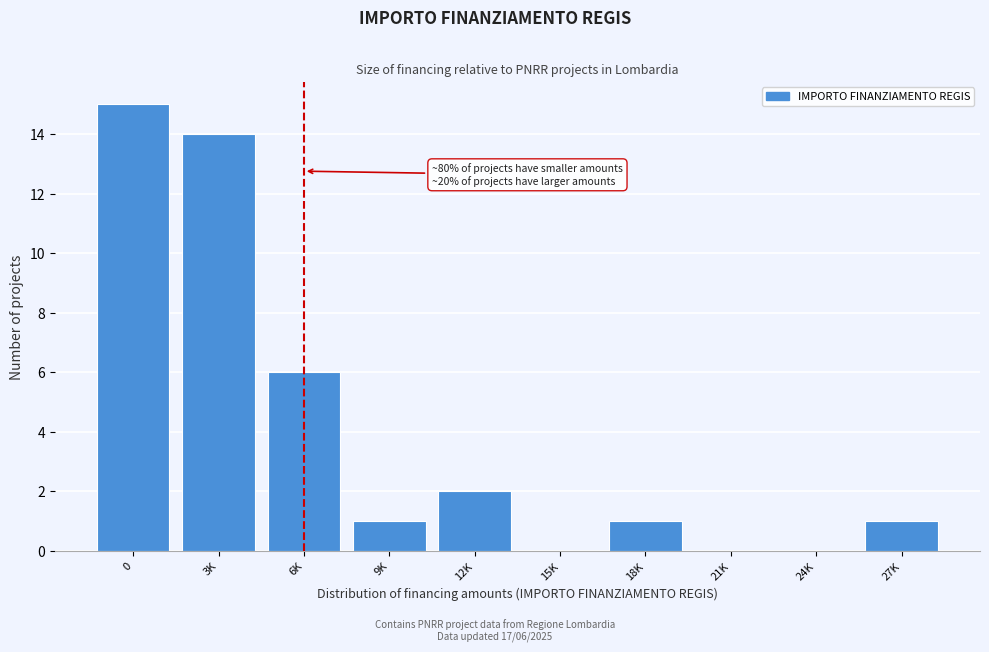

Reading left to right, extract all data points from this chart.

0=15	3K=14	6K=6	9K=1	12K=2	15K=0	18K=1	21K=0	24K=0	27K=1